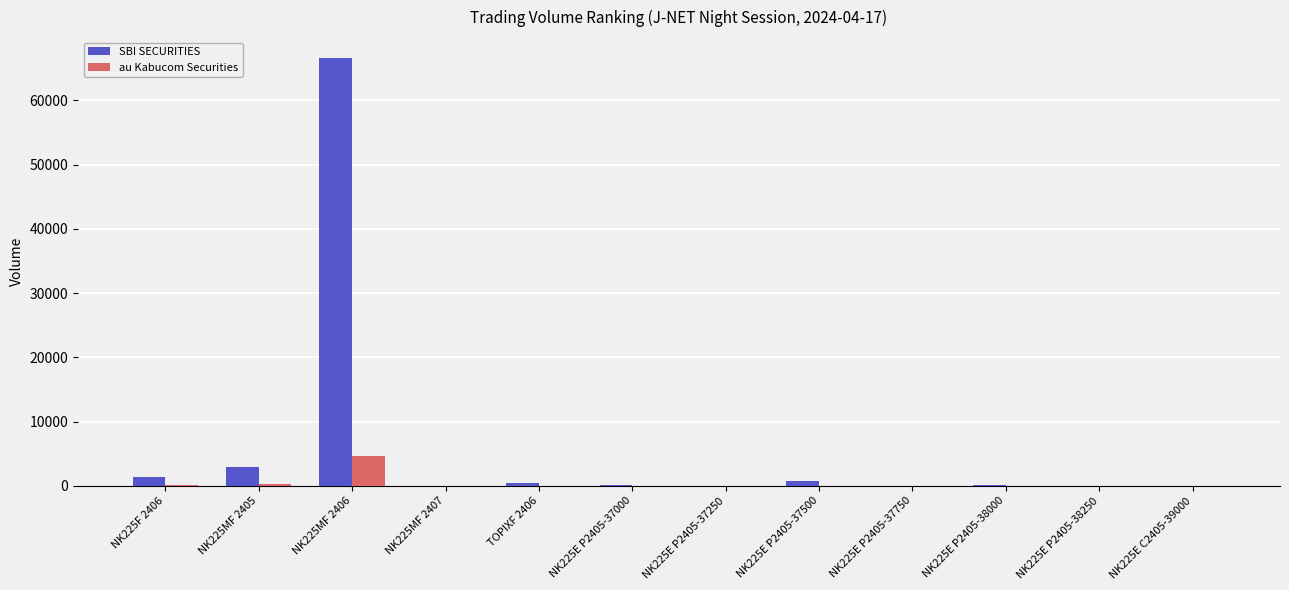

At which category is the sum across all series the highest?

NK225MF 2406